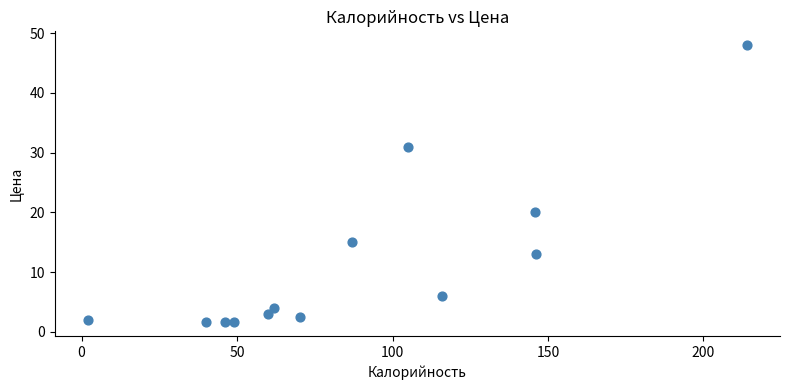

What is the range of Y values (max minus min)?

46.4